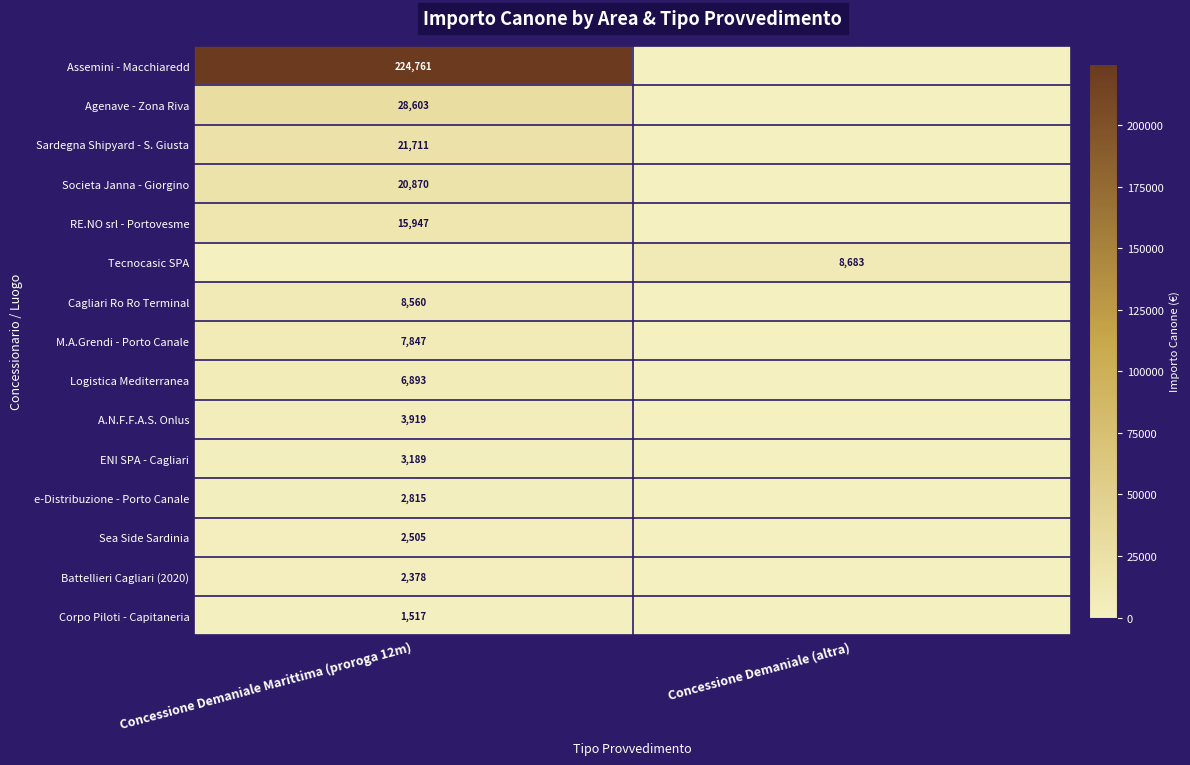

The value of M.A.Grendi - Porto Canale at Concessione Demaniale Marittima (proroga 12m) is 11068. True or false?

False